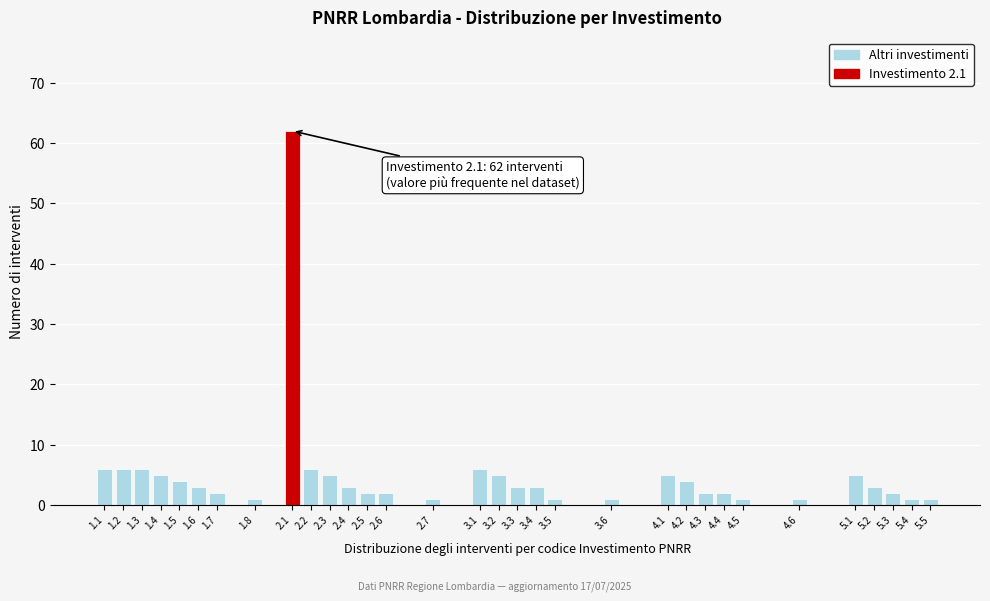

What is the maximum value shown in the chart?

62